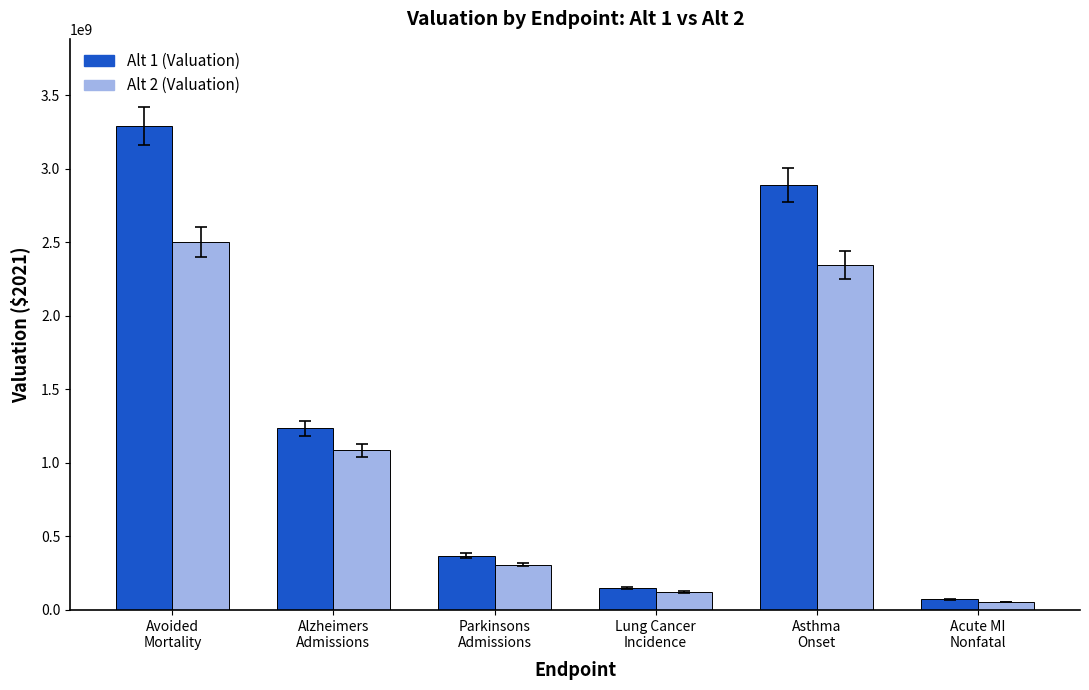

Where does the Alt 2 (Valuation) series first go above 1084326268?

Avoided
Mortality